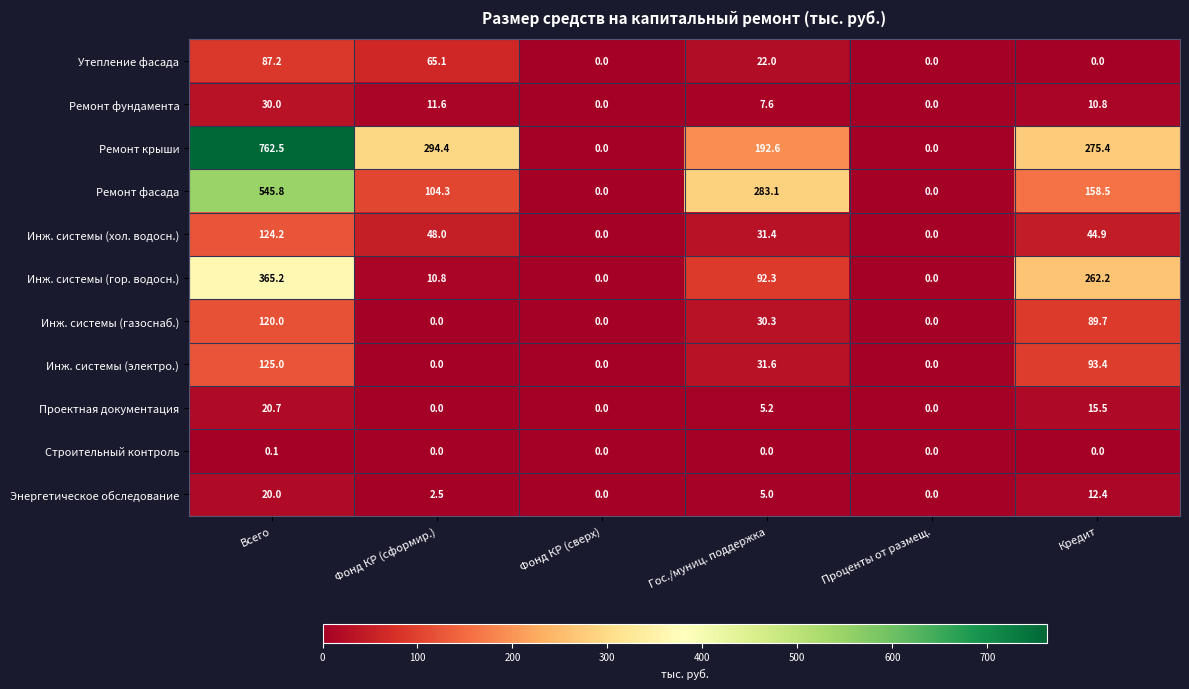

What is the difference between the maximum and second lowest values in the Инж. системы (электро.) series?

125.0